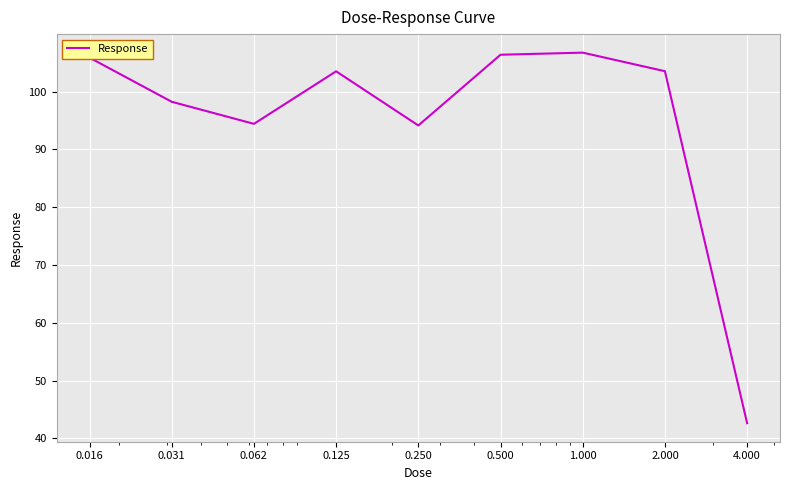

What is the smallest value displayed?

42.6